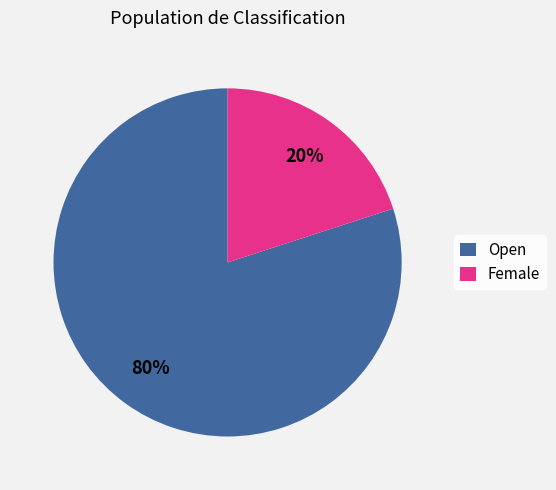

To the nearest percent, what is the combined percentage of Female and Open?

100%